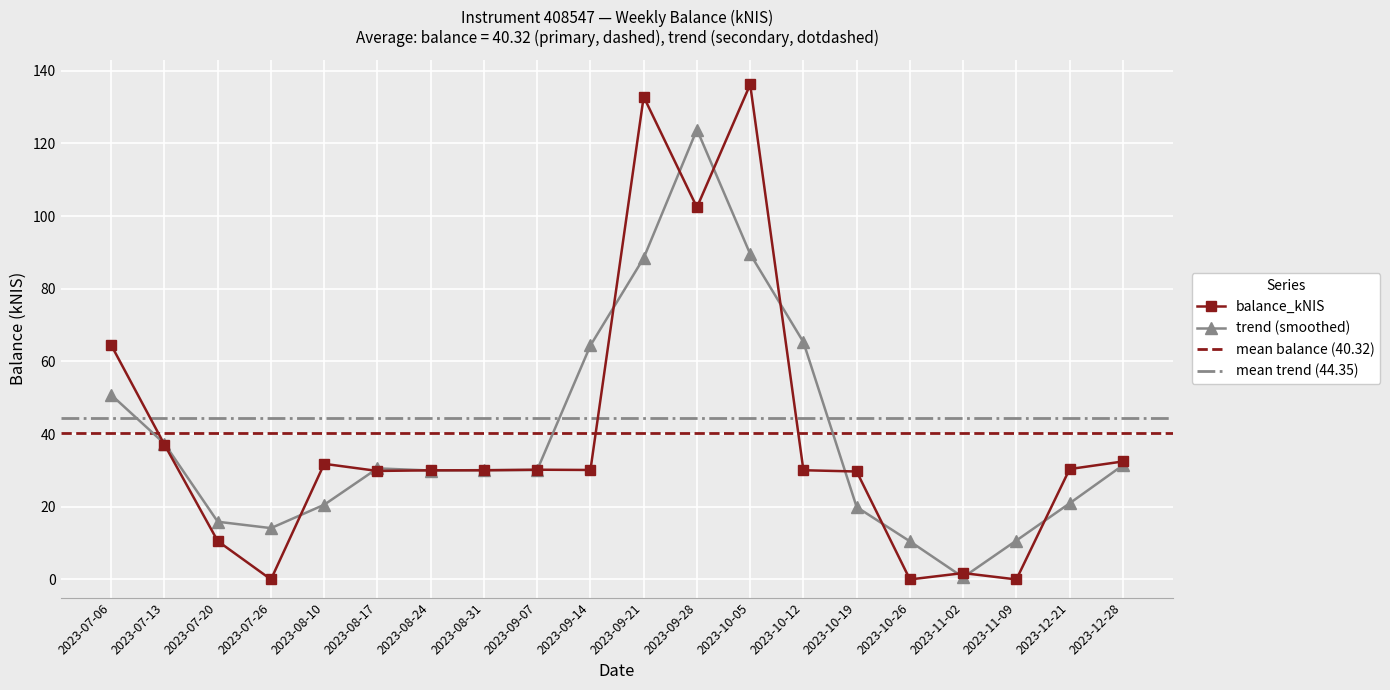

What is the difference between the maximum and minimum values?

136.2